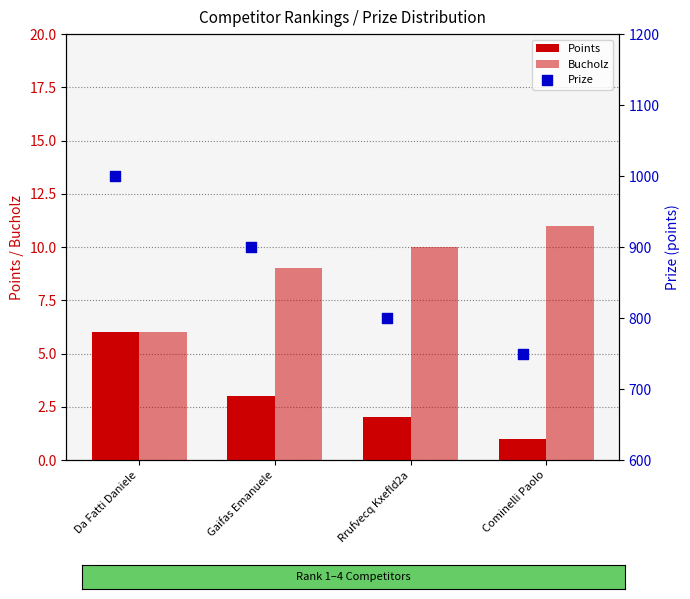

What are all the series names shown in the legend?

Points, Bucholz, Prize